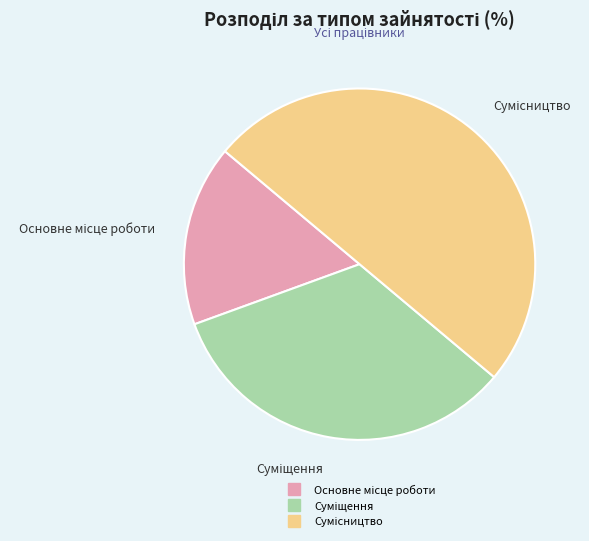

Count the number of slices in the pie.

3